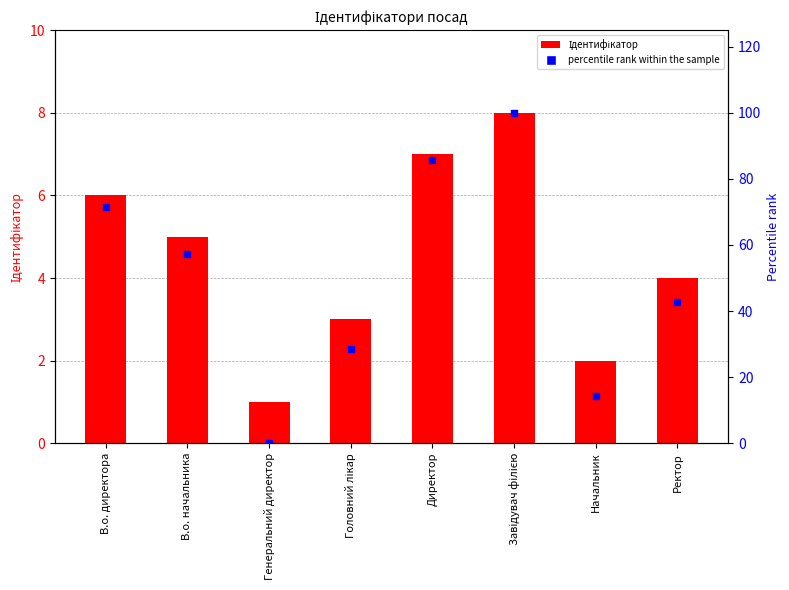

At which category is the sum across all series the highest?

Завідувач філією